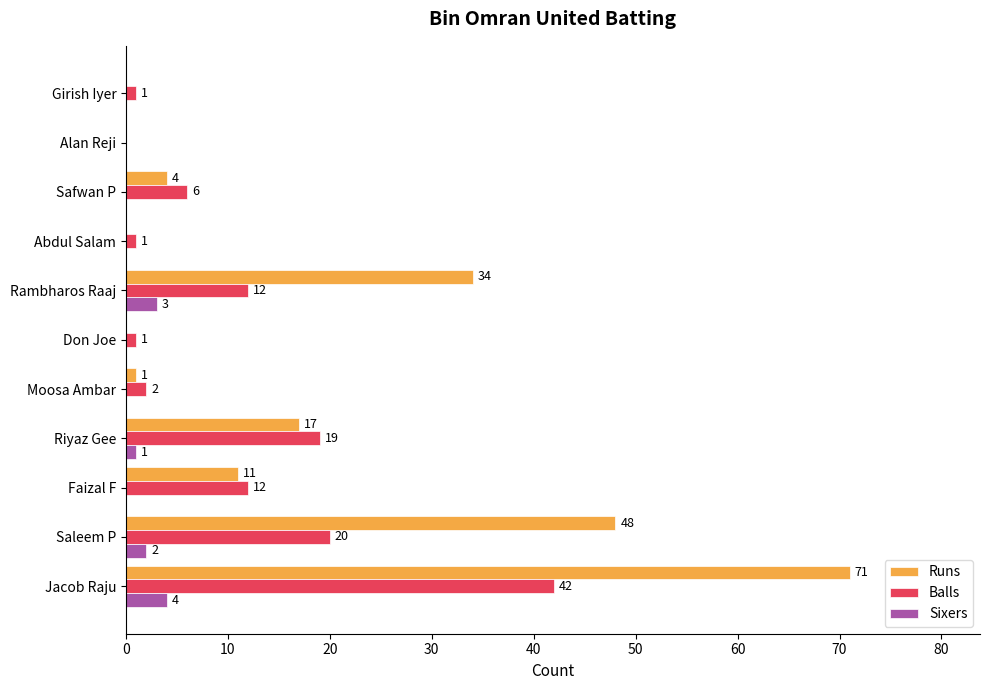

Which series changed the most between Saleem P and Alan Reji?

Runs